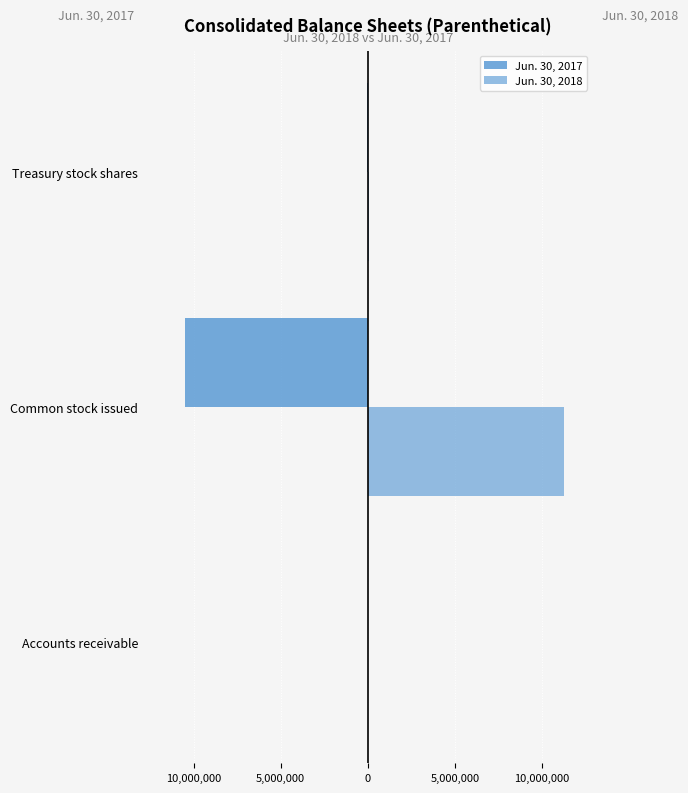

List the series in order of their overall mean, lowest first.

Jun. 30, 2017, Jun. 30, 2018